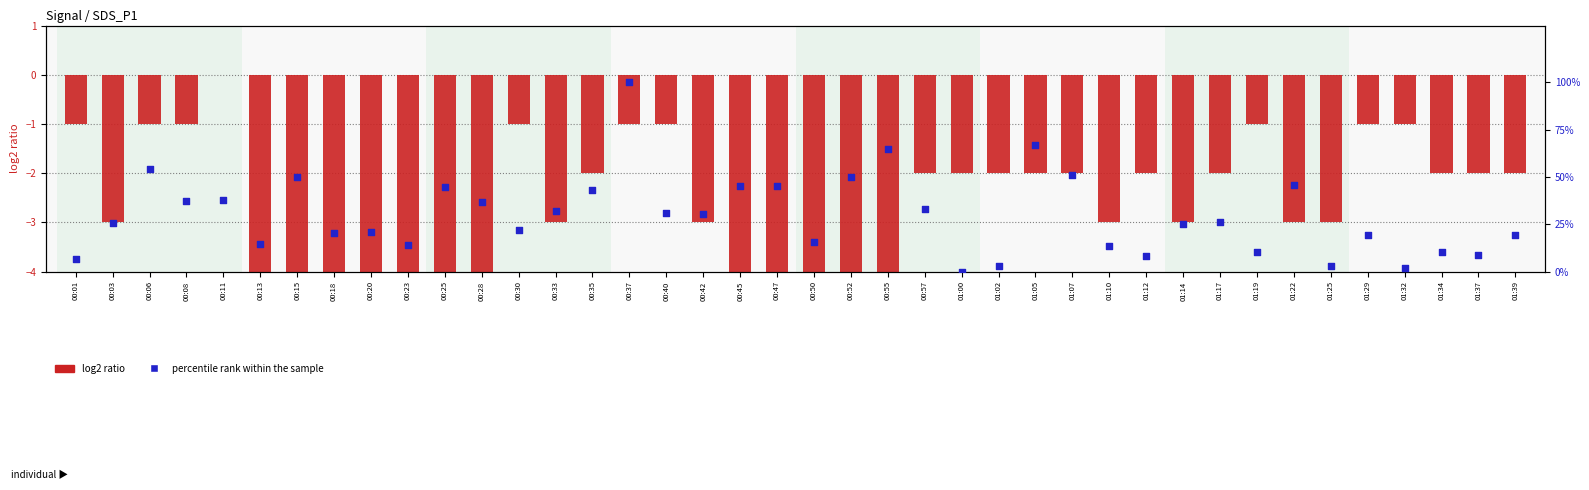

Which series contains the lowest Y value?

log2 ratio